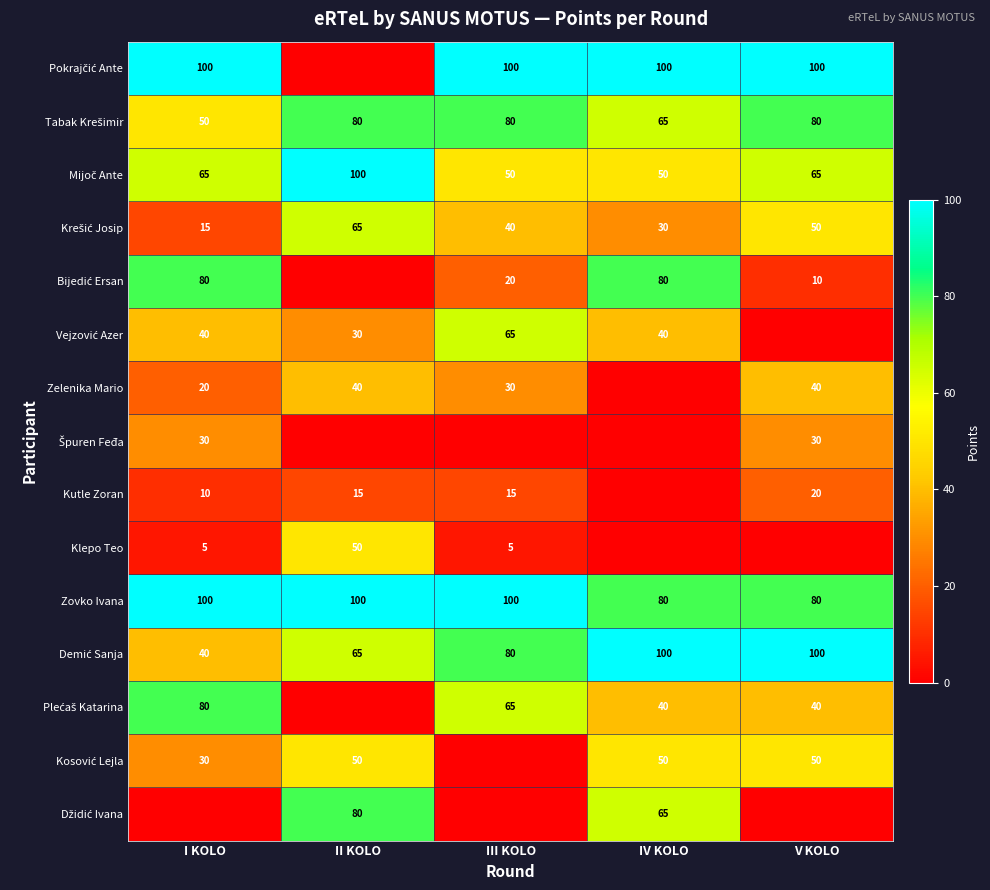

True or false: Zelenika Mario has a value of 30 at III KOLO.

True